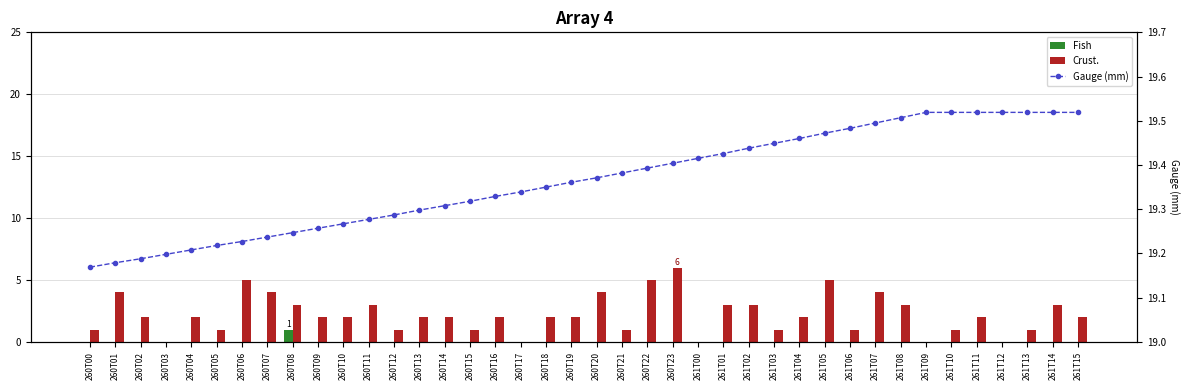

Is it true that Gauge (mm) equals 19.2 at 260T02?

True